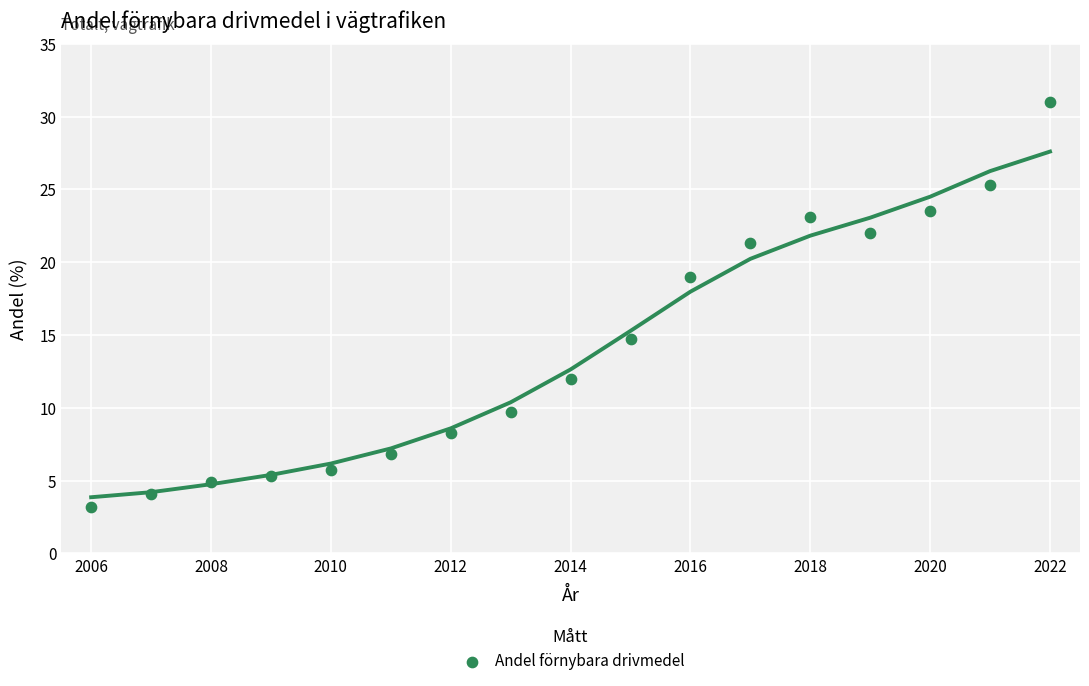

What is the range of Y values (max minus min)?

27.8